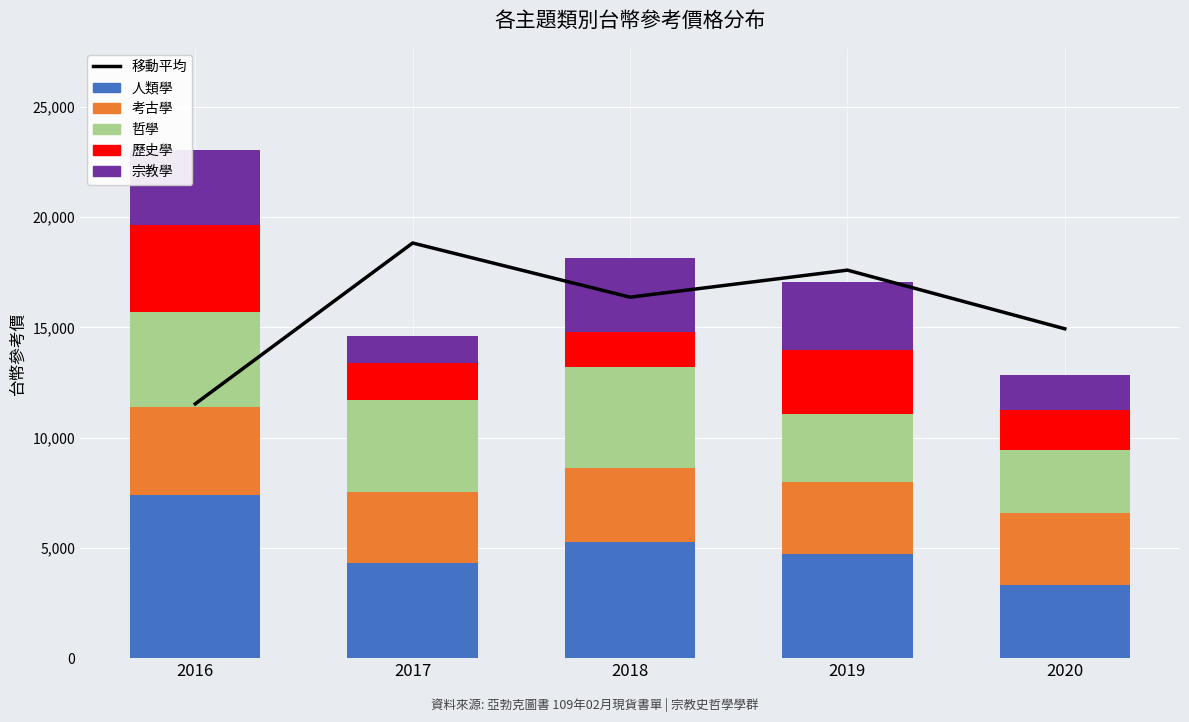

Rank the series at 2020 from highest to lowest value.

移動平均, 人類學, 考古學, 哲學, 歷史學, 宗教學